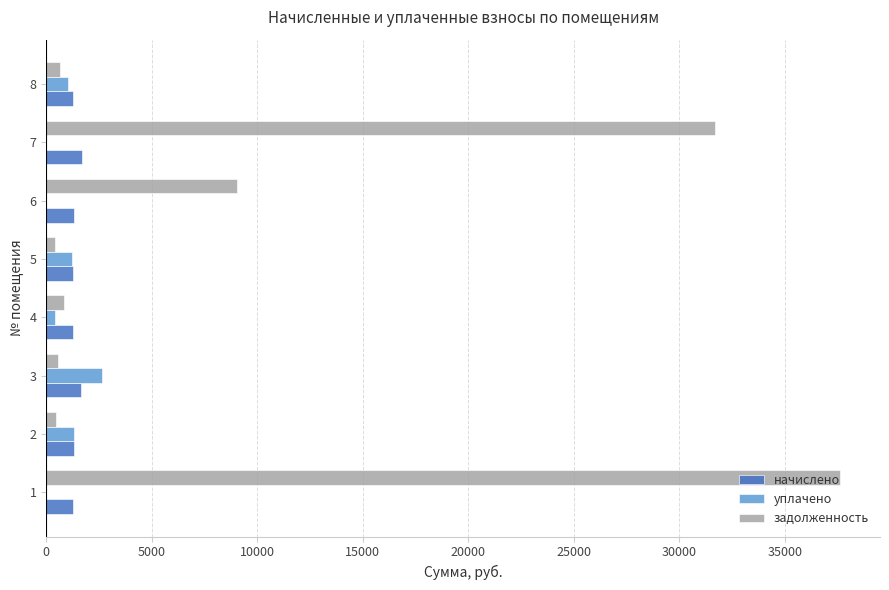

Which series has the widest spread of values?

задолженность